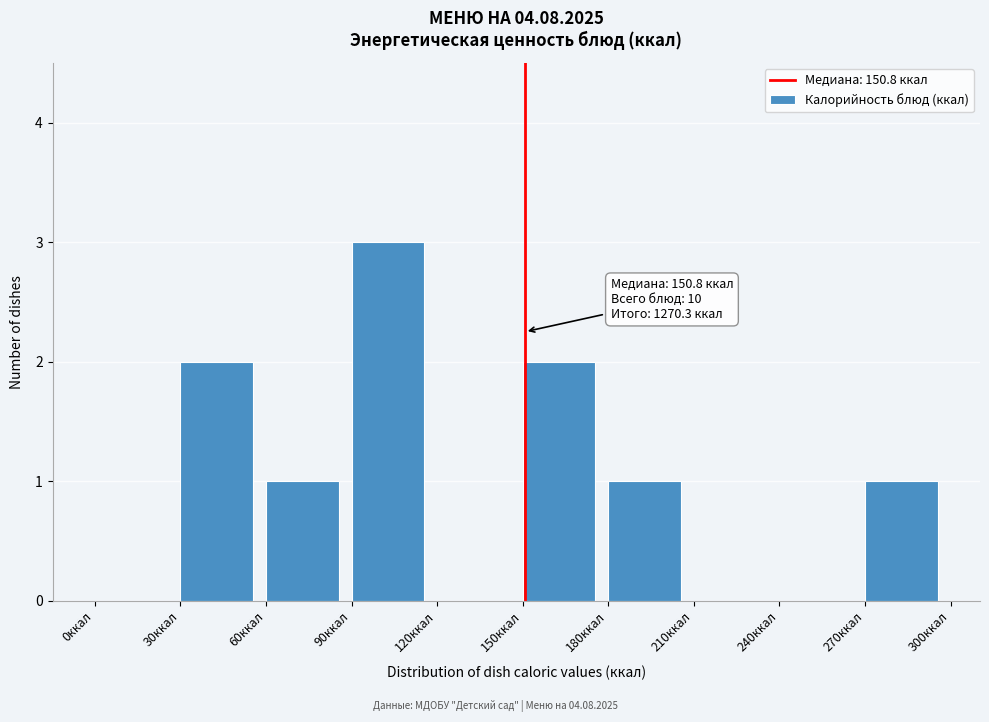

Over which range of the x-axis is the bar tallest?

90 to 120